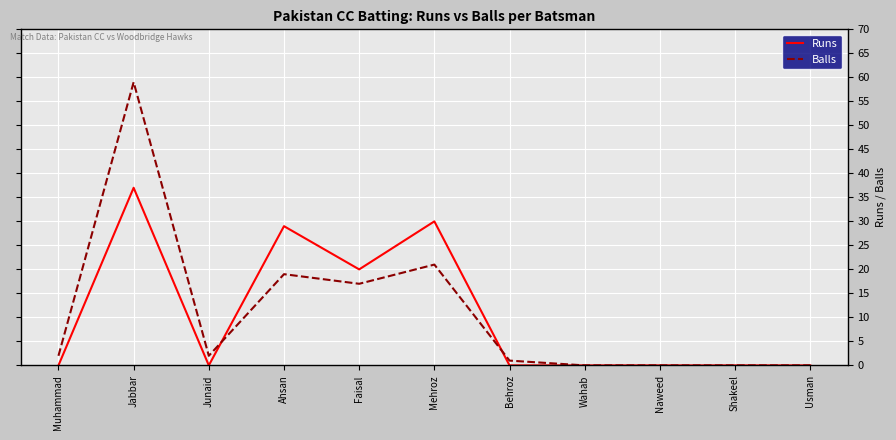

At which category is the sum across all series the highest?

Jabbar